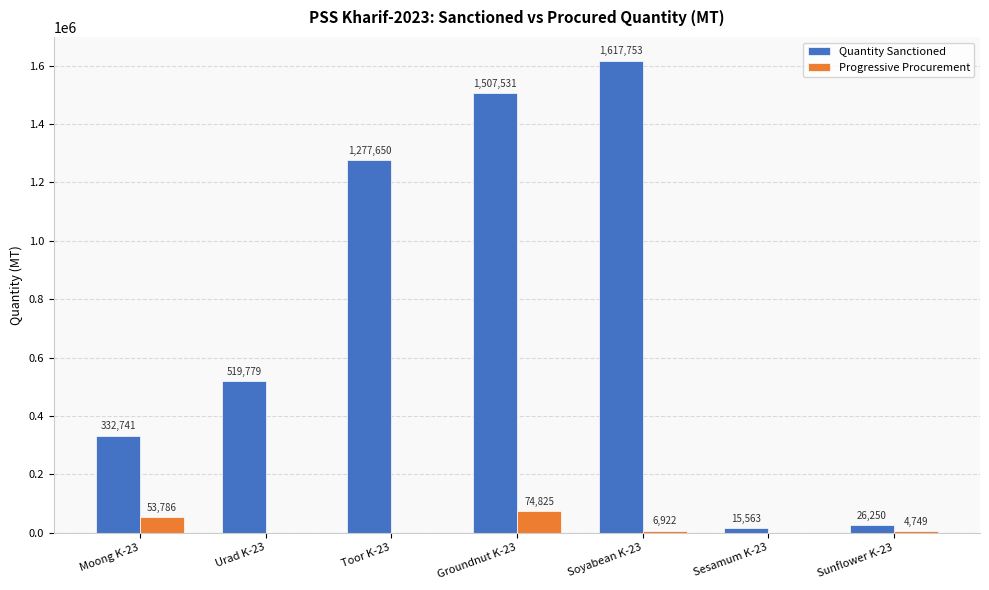

Which series has the largest total across all categories?

Quantity Sanctioned